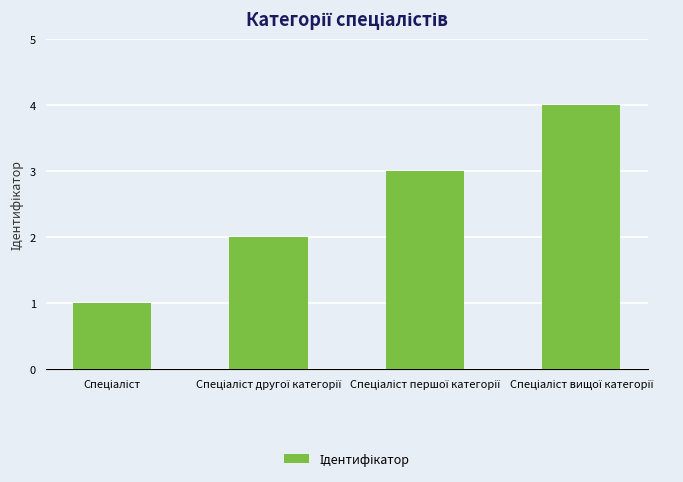

What is the value of the 2nd bar from the left?

2